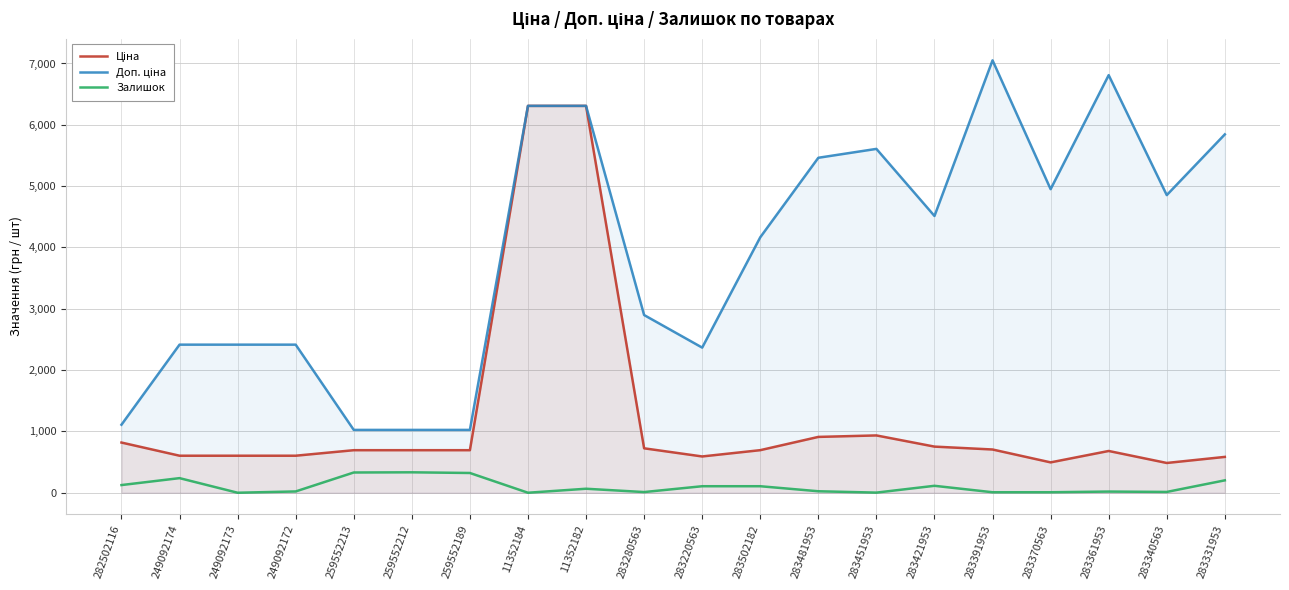

What is the label of the 6th point from the left?

259552212